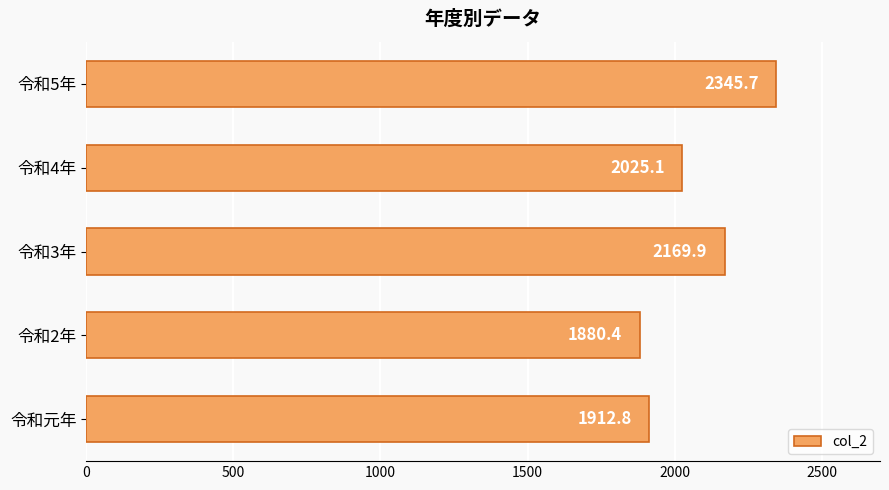

True or false: the data shows 2169.9 at 令和3年.

True